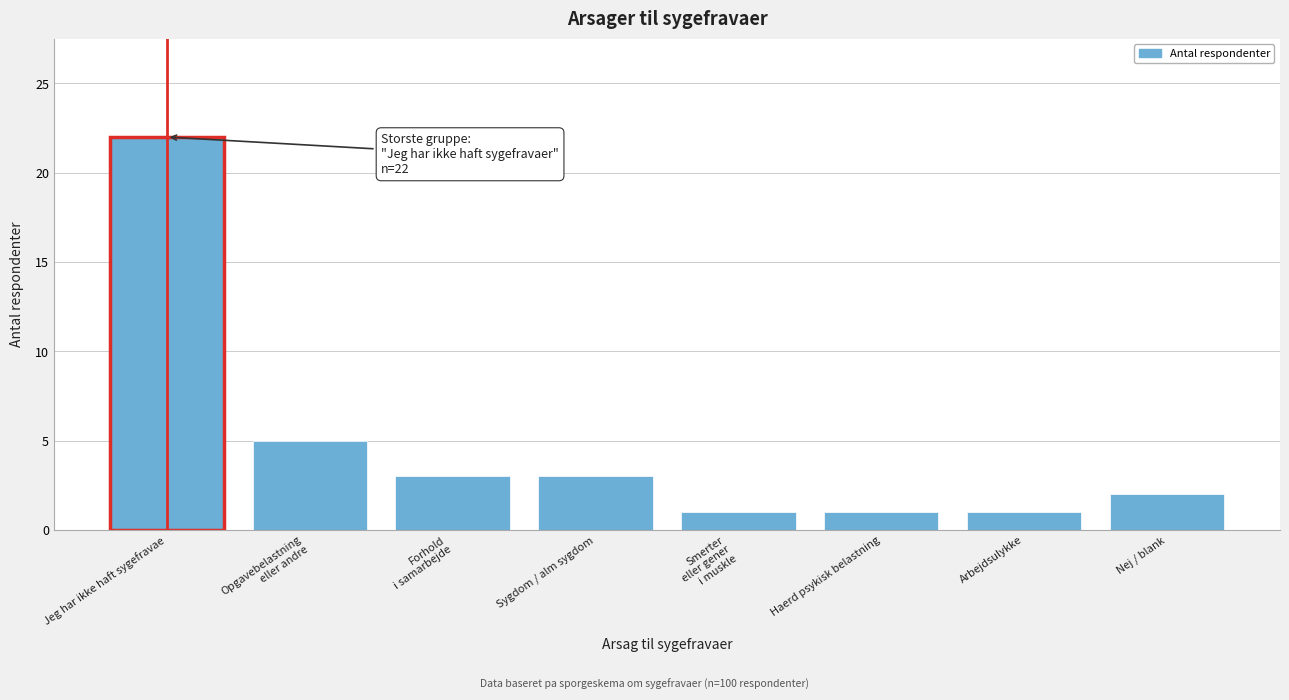

Reading left to right, what are all the values shown in this chart?

22	5	3	3	1	1	1	2